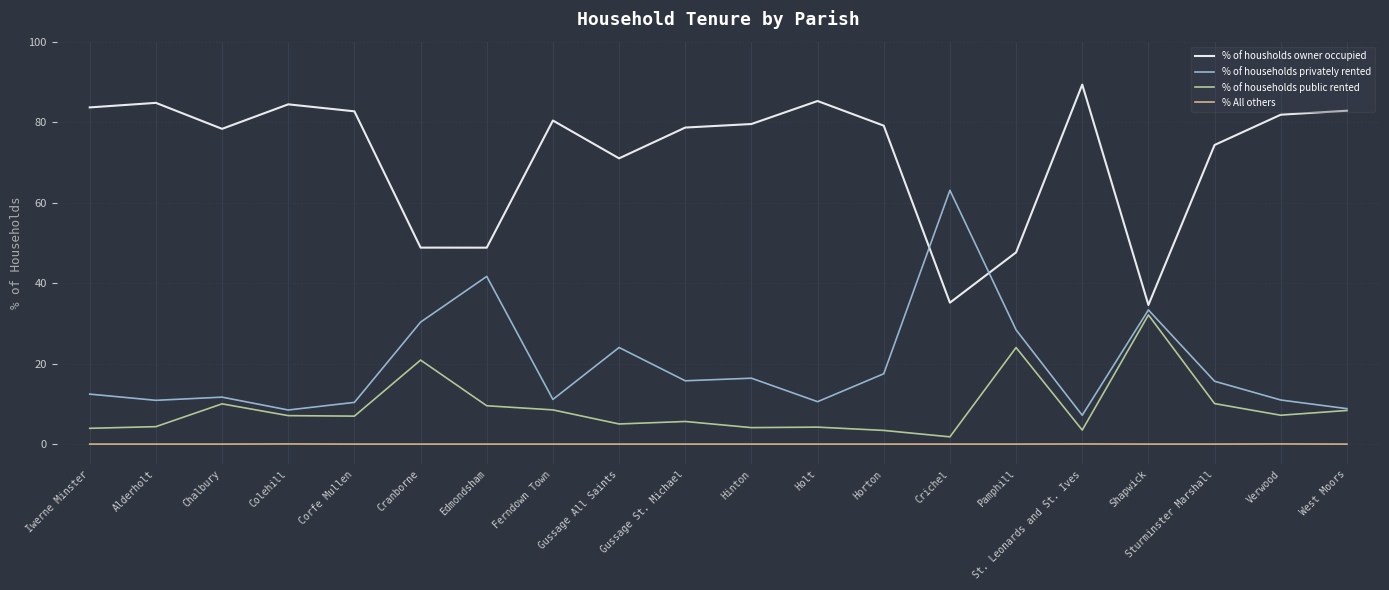

At which label does % of housholds owner occupied reach its peak?

St. Leonards and St. Ives